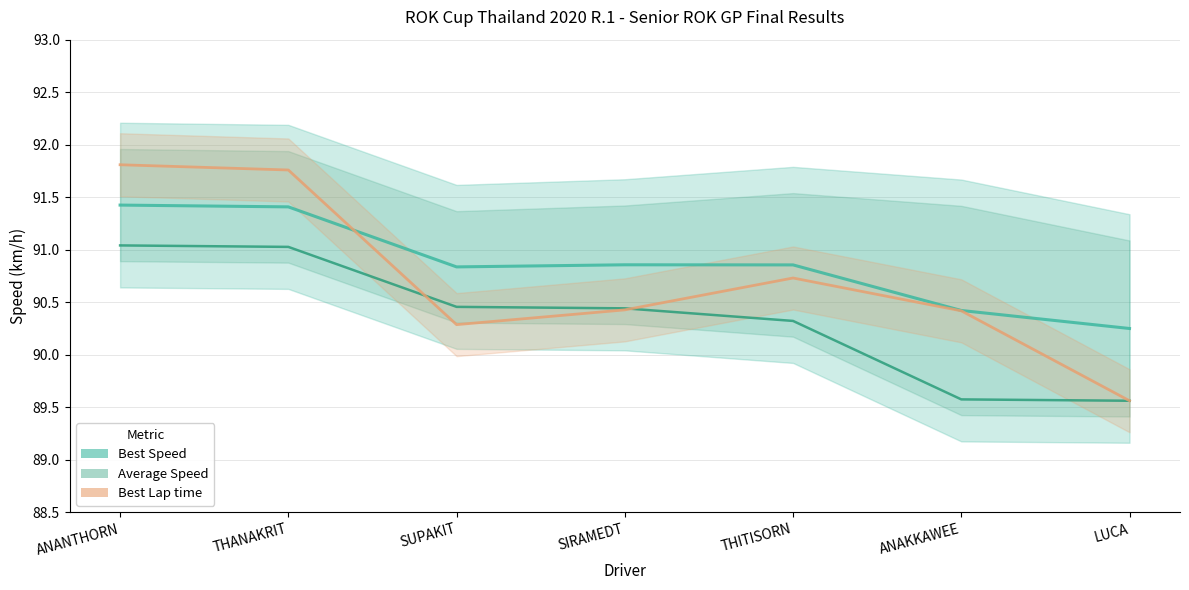

The Total Time series shows 52.3 at SUPAKIT. True or false?

False